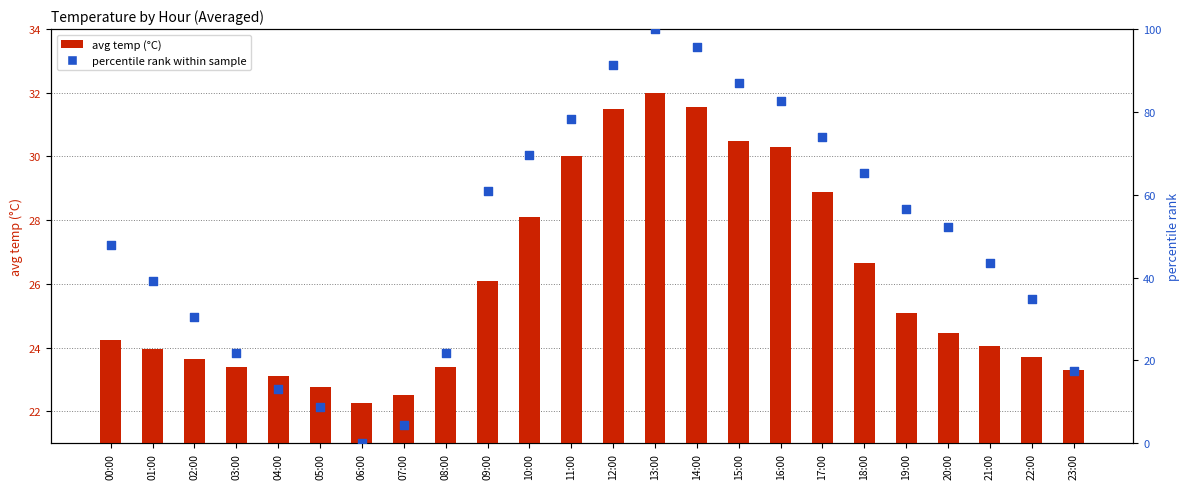

Which series has the largest Y range (max minus min)?

percentile rank within sample